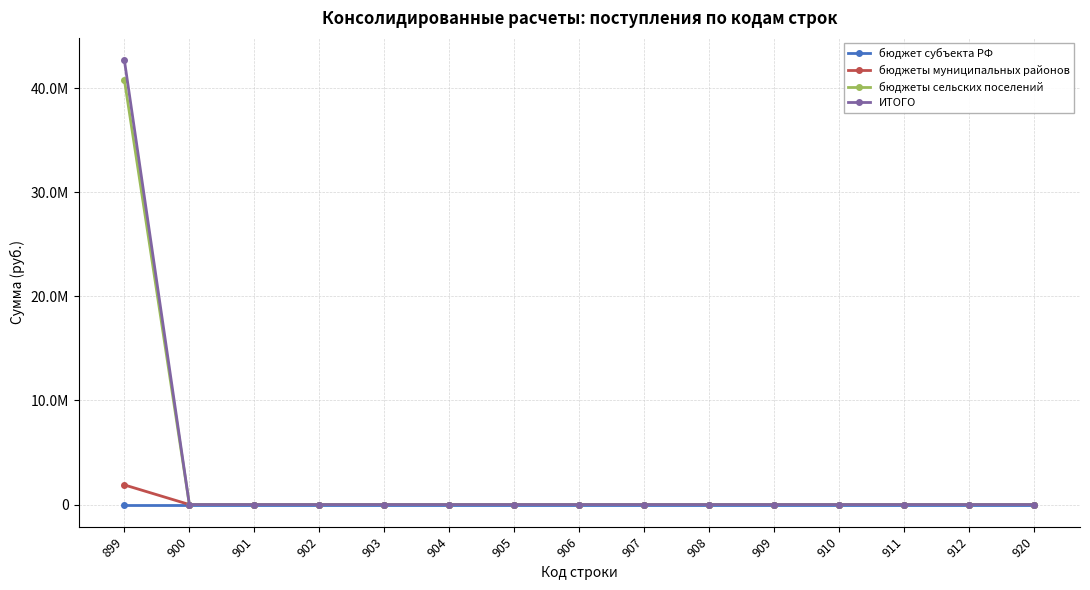

Reading left to right, list all the values displayed in this chart.

бюджет субъекта РФ: 0.0	0.0	0.0	0.0	0.0	0.0	0.0	0.0	0.0	0.0	0.0	0.0	0.0	0.0	0.0
бюджеты муниципальных районов: 1886013.1	0.0	0.0	0.0	0.0	0.0	0.0	0.0	0.0	0.0	0.0	0.0	0.0	0.0	0.0
бюджеты сельских поселений: 40800453.0	0.0	0.0	0.0	0.0	0.0	0.0	0.0	0.0	0.0	0.0	0.0	0.0	0.0	0.0
ИТОГО: 42686466.0	0.0	0.0	0.0	0.0	0.0	0.0	0.0	0.0	0.0	0.0	0.0	0.0	0.0	0.0